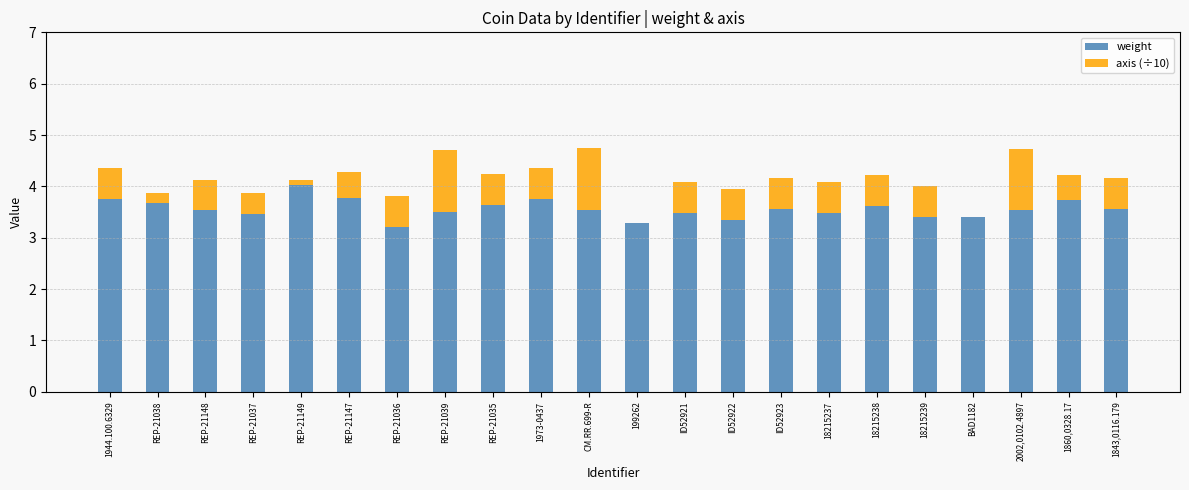

What is the sum of all weight values?

78.3